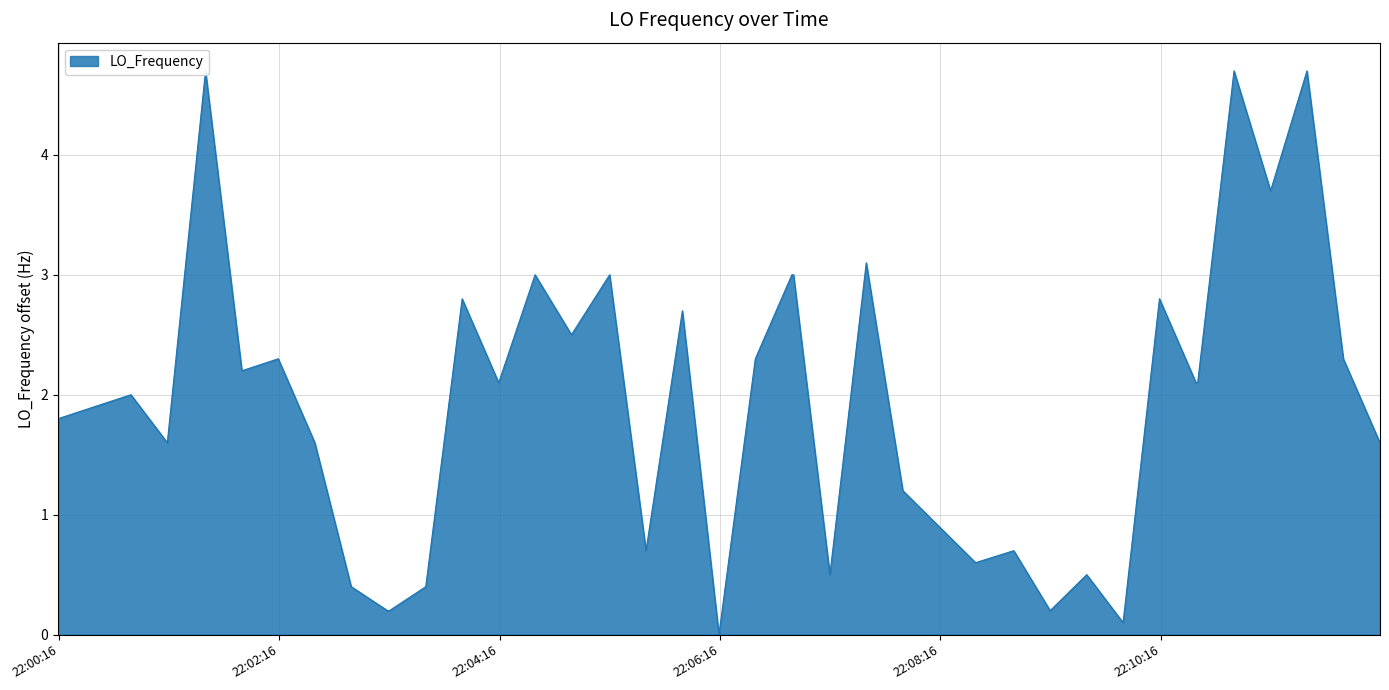

True or false: the data has more than 0 interior local peaks.

True